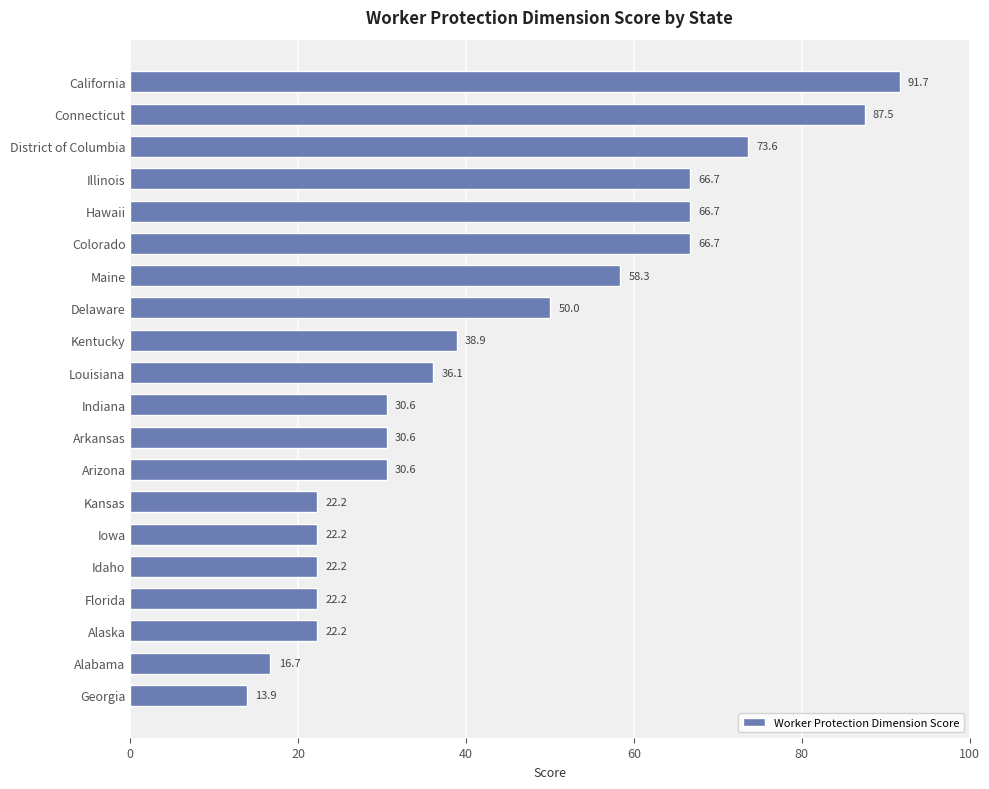

What is the average value?

43.5